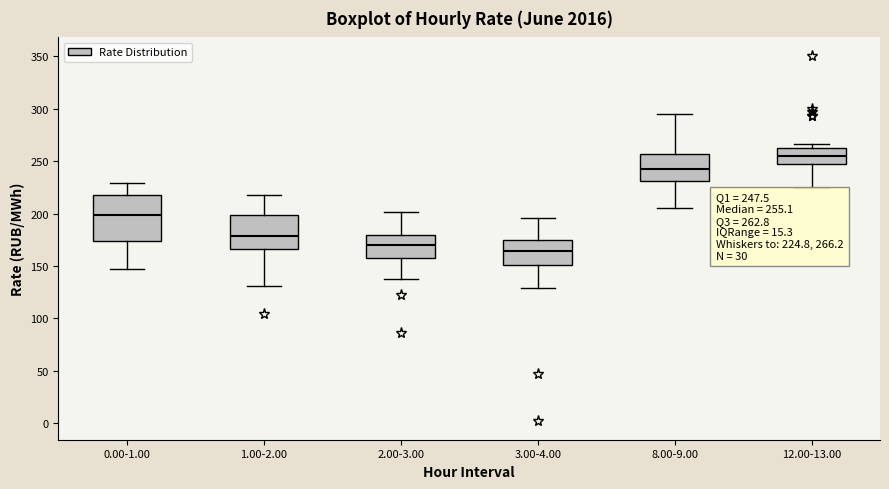

Which box is the tallest, from its lower edge to its upper edge?

0.00-1.00